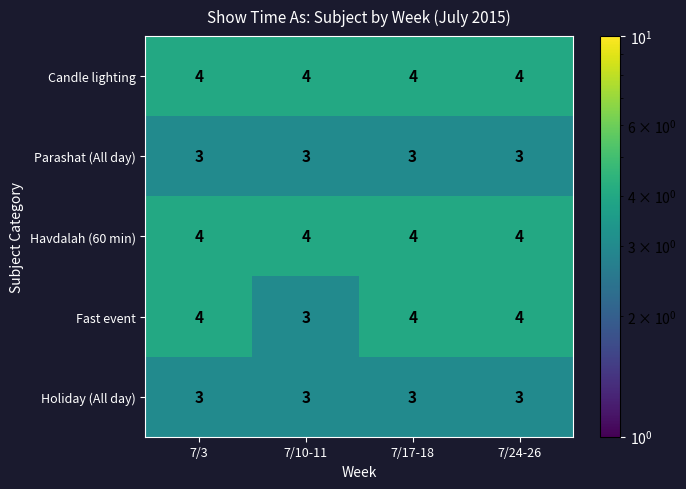

The Havdalah (60 min) series shows 1 at 7/10-11. True or false?

False